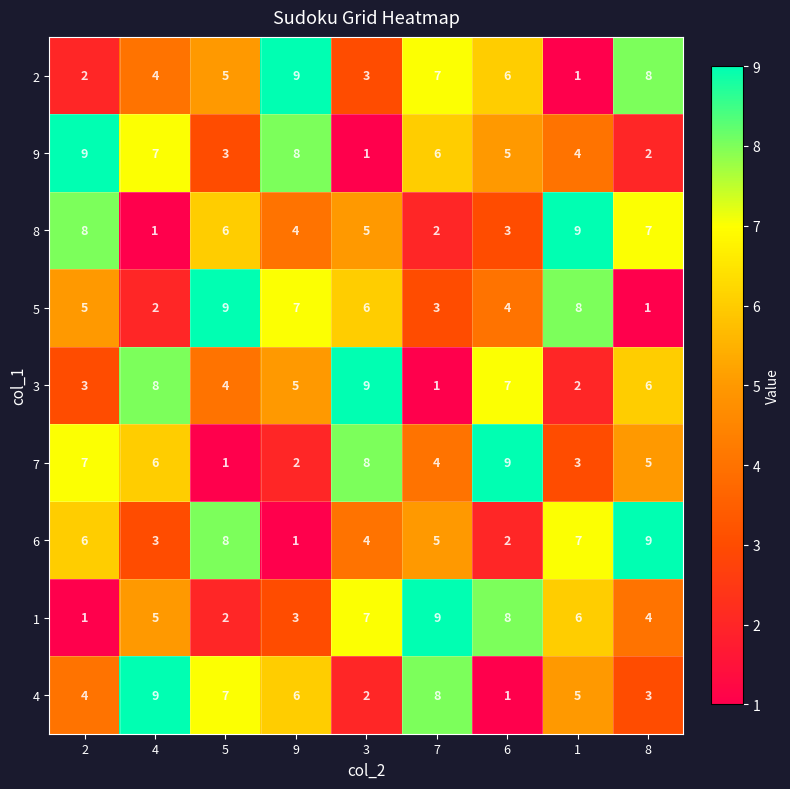

Rank the series at 8 from lowest to highest value.

5, 9, 4, 1, 7, 3, 8, 2, 6